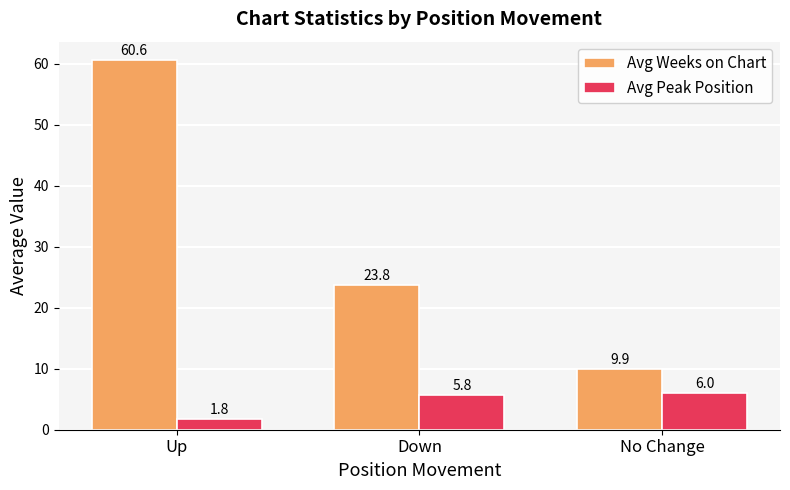

List the labels in order of Avg Peak Position value, smallest first.

Up, Down, No Change